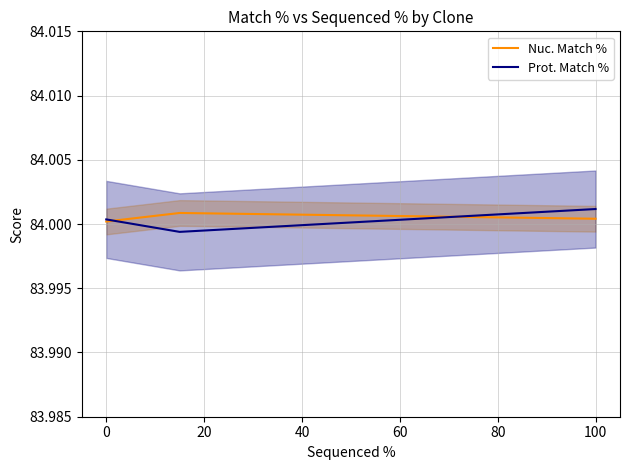

What is the maximum value for Prot. Match %?

84.0